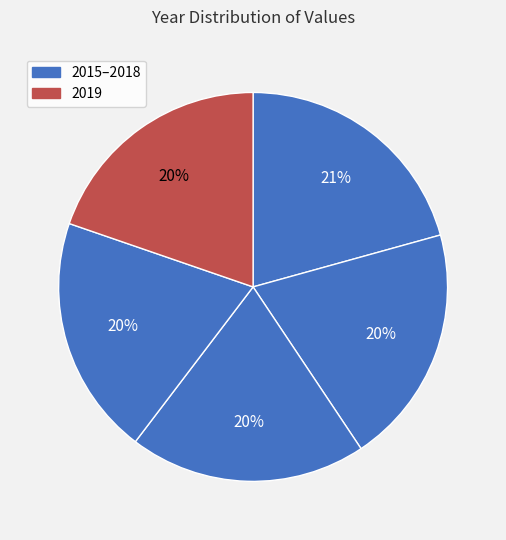

How many slices are in this pie chart?

5